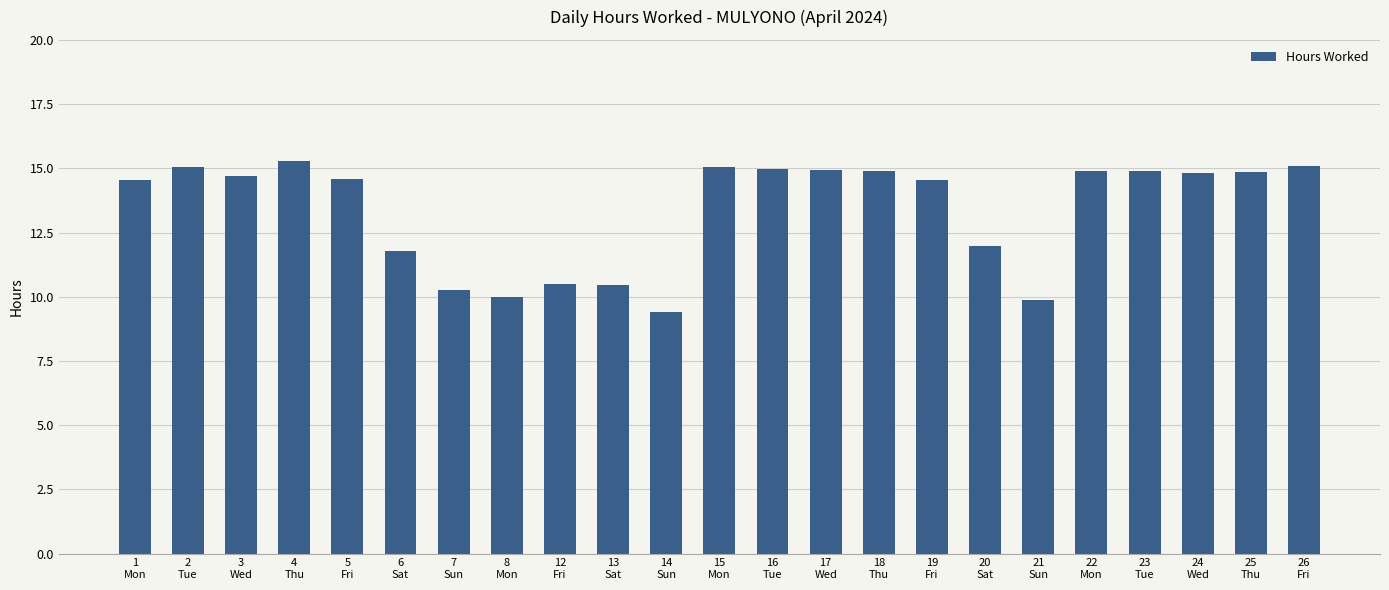

True or false: the data shows 9.4 at 14
Sun.

True